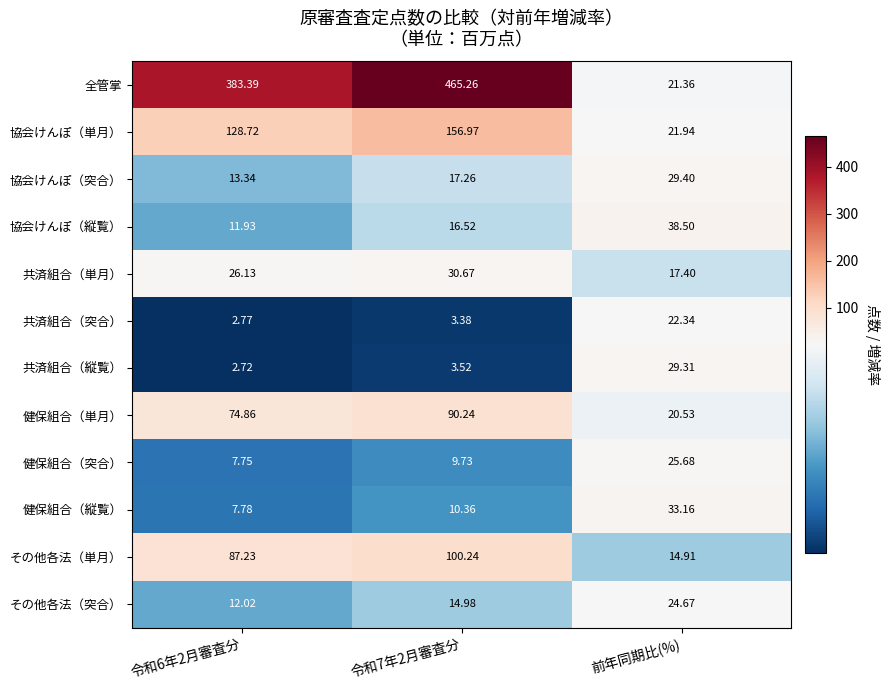

Which series has the largest total across all categories?

全管掌